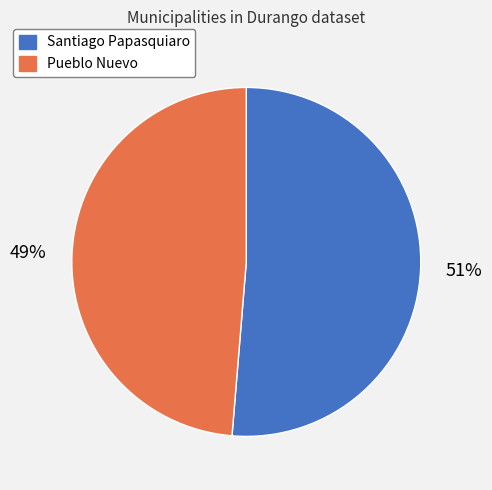

Is it true that Santiago Papasquiaro is 51% of the pie?

True